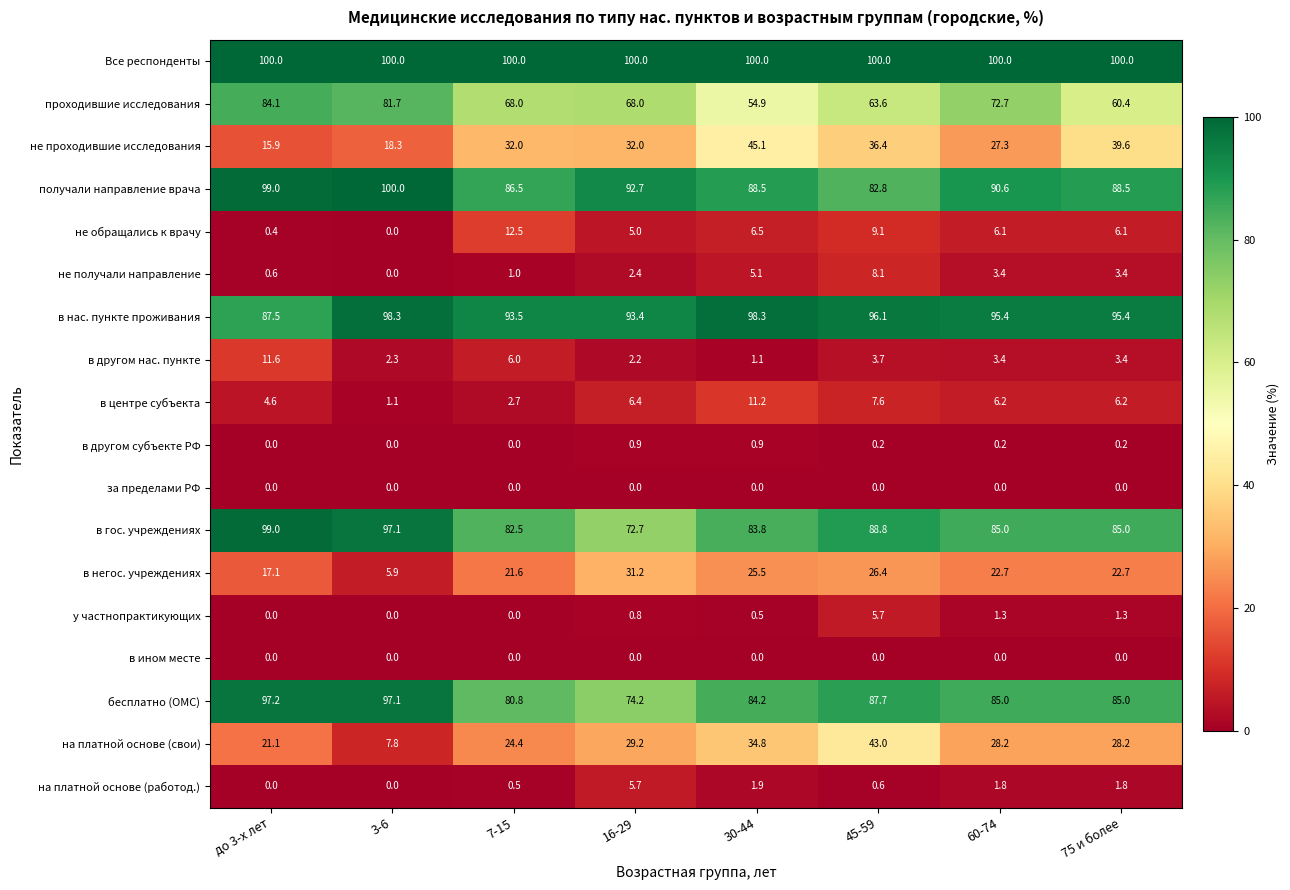

Count the в другом субъекте РФ values in the range 0 to 1.

8